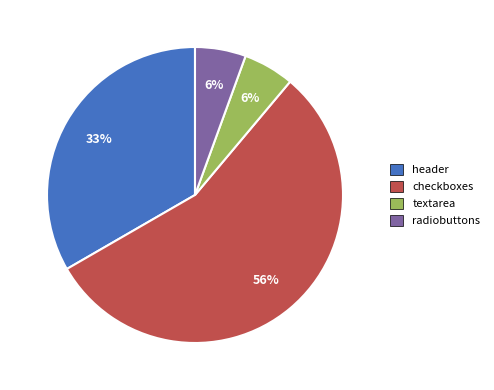

Is textarea the majority of the pie?

No